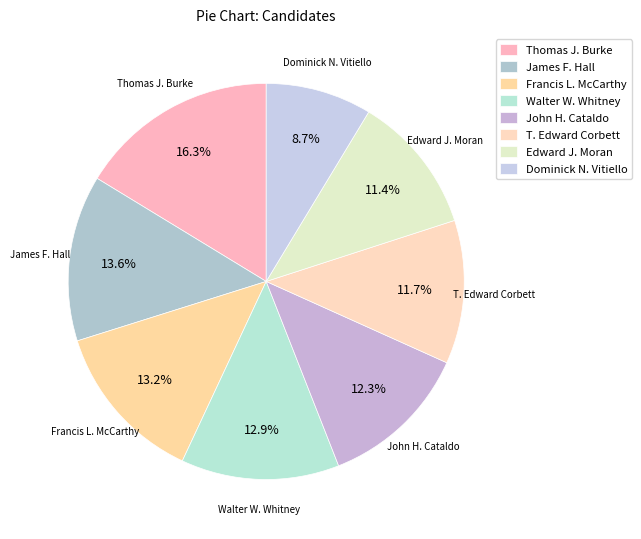

Is there any slice that represents more than half of the pie?

No